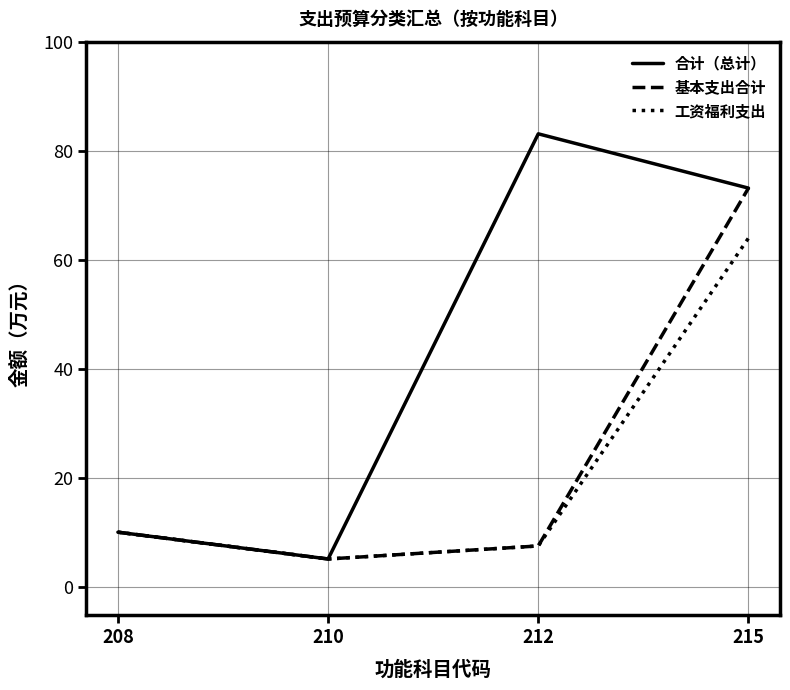

List the labels in order of 工资福利支出 value, largest first.

215, 208, 212, 210